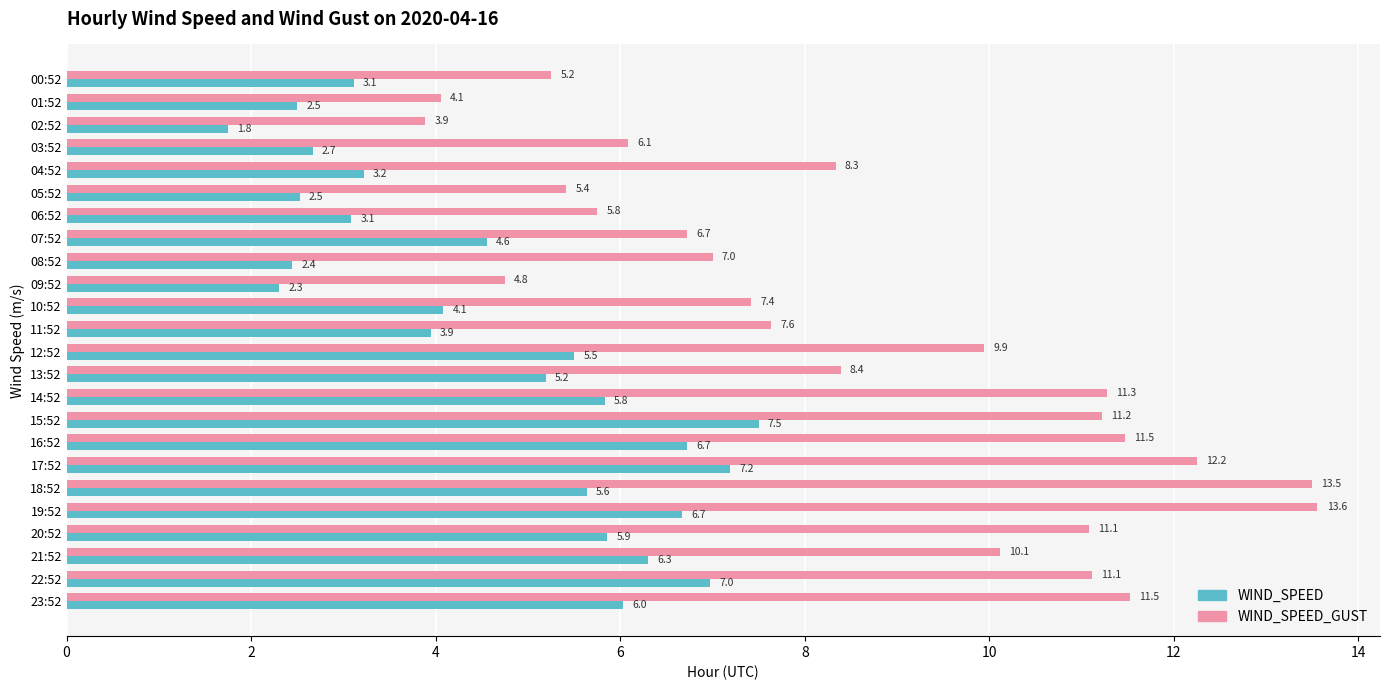

What is the difference between the second highest and minimum values in the WIND_SPEED series?

5.4